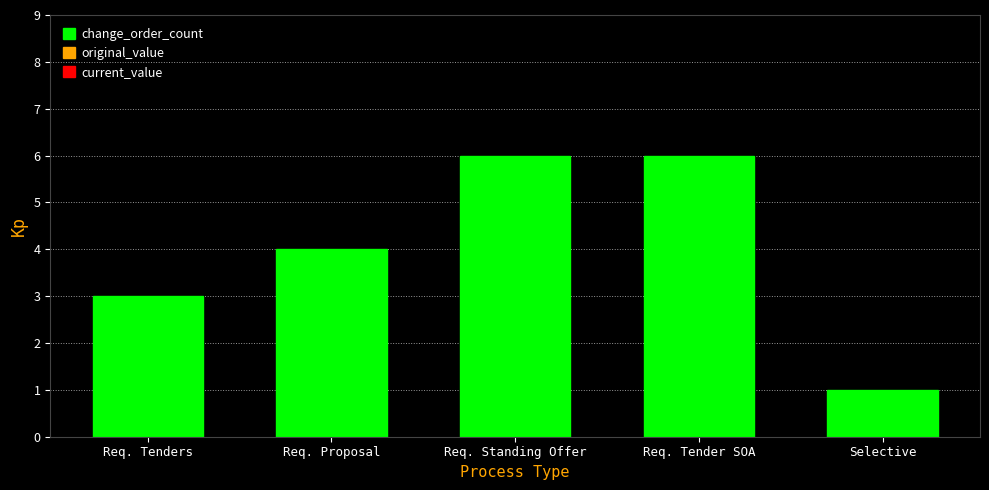

What is the difference between the maximum and minimum values?

5